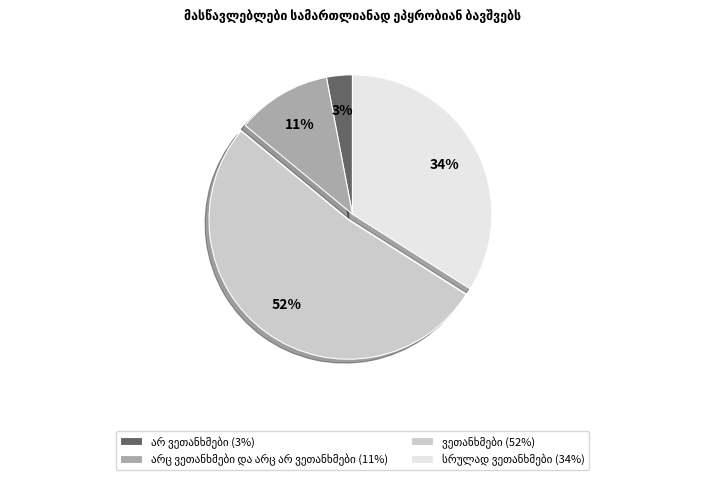

To the nearest percent, what is the difference between the largest and smallest slice percentages?

49%